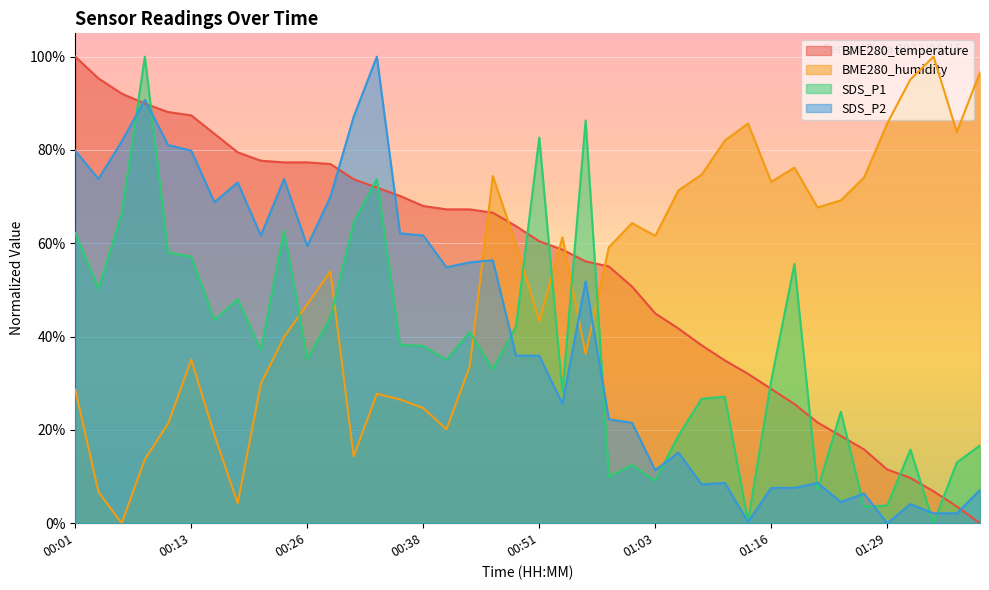

How many times do BME280_humidity and SDS_P2 cross each other?

3